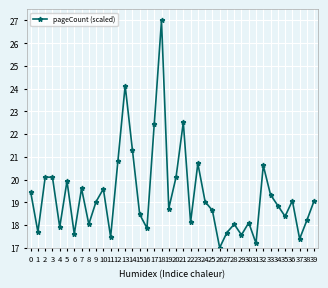

How many values are below 19?

20